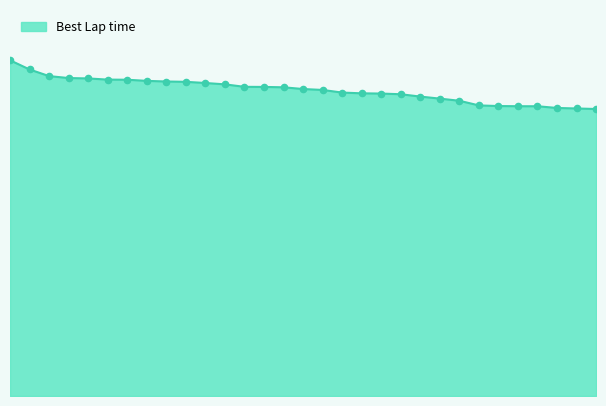

How many lines are shown in the chart?

1